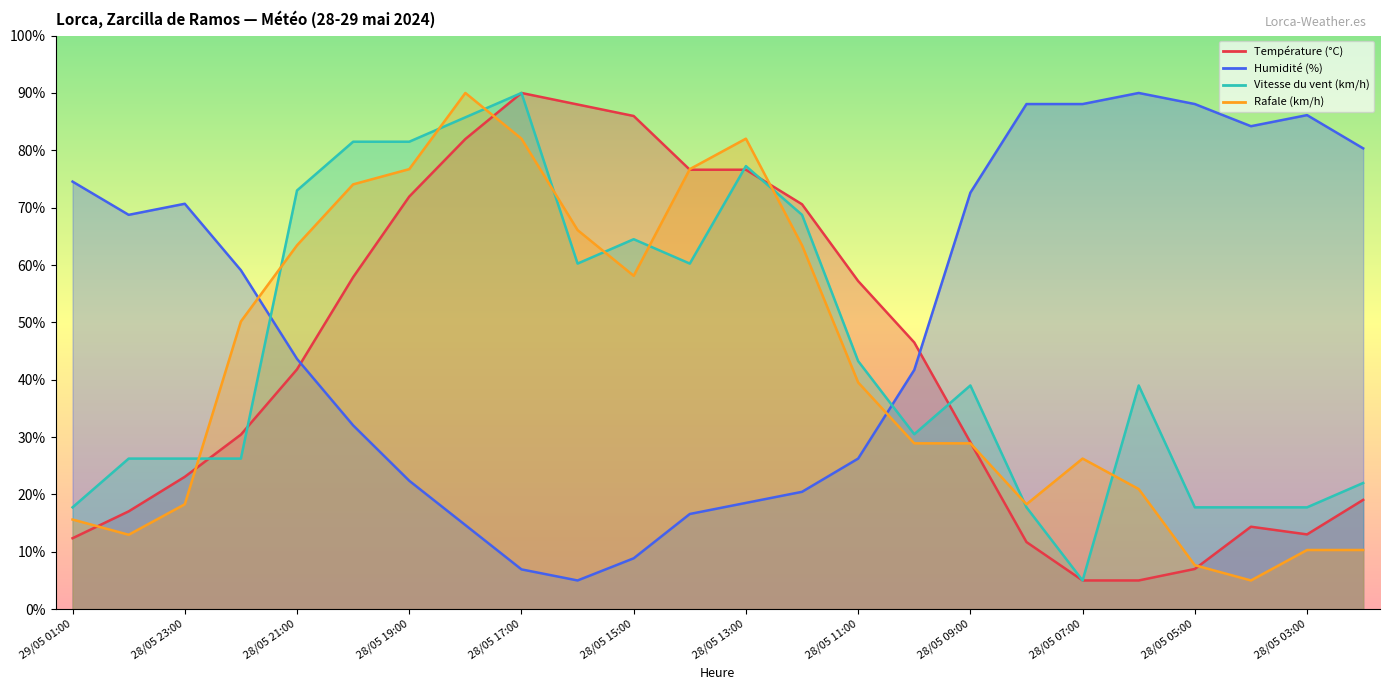

What is the total value across all series at 28/05 15:00?

217.5